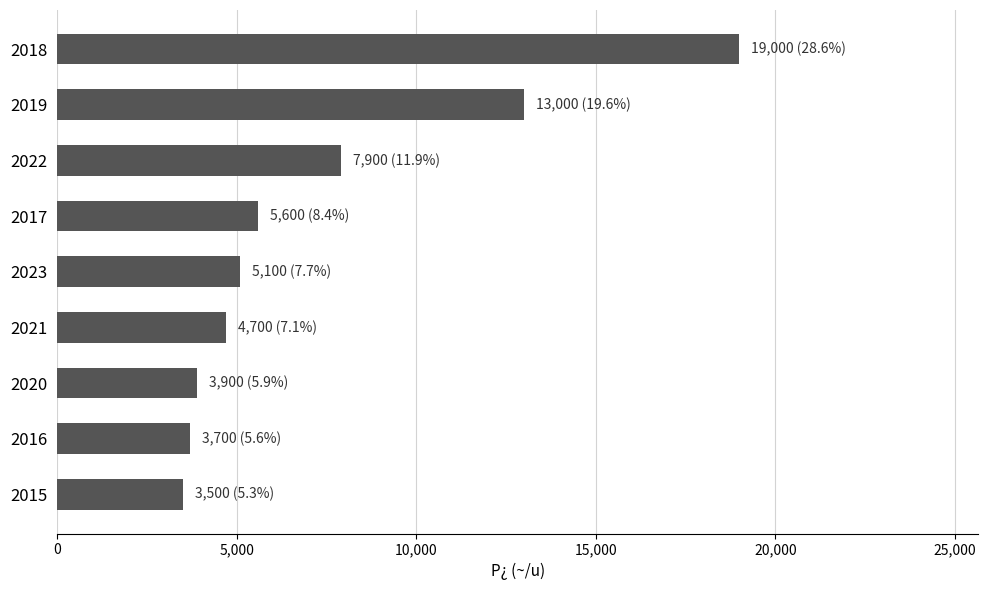

Which category has the highest value across all series?

2018